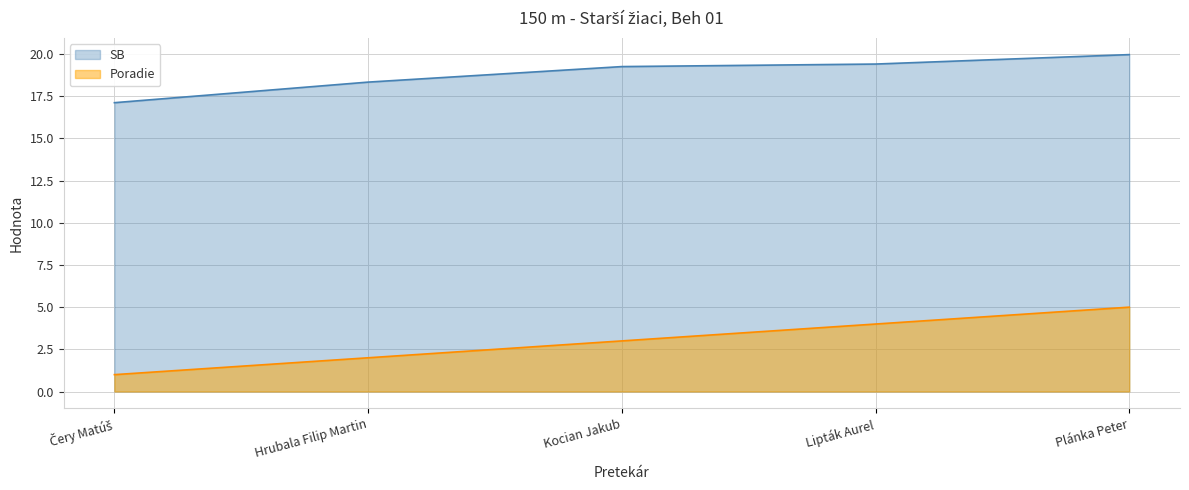

Is the value of SB at Plánka Peter greater than the value of Poradie at Čery Matúš?

Yes